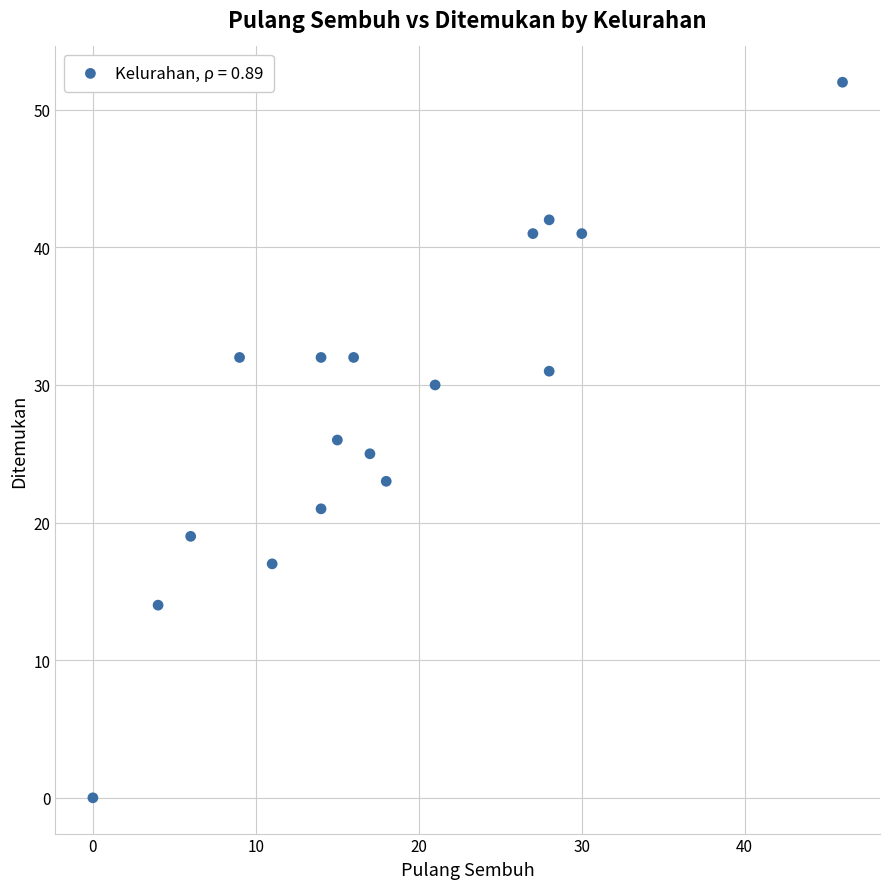

What is the range of Y values (max minus min)?

52